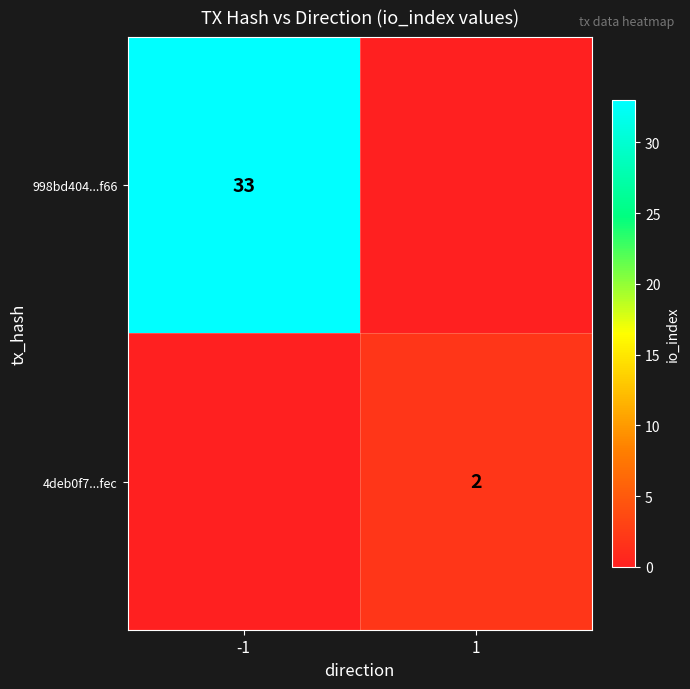

The value of 4deb0f7...fec at 1 is 2. True or false?

True